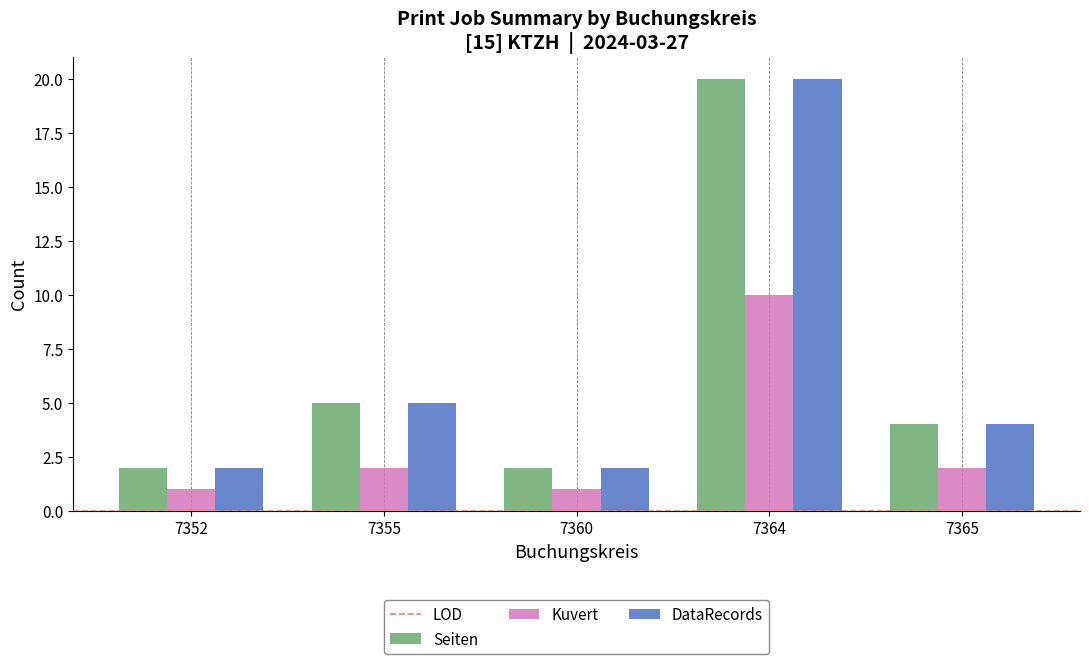

The value of Kuvert at 7364 is 10. True or false?

True